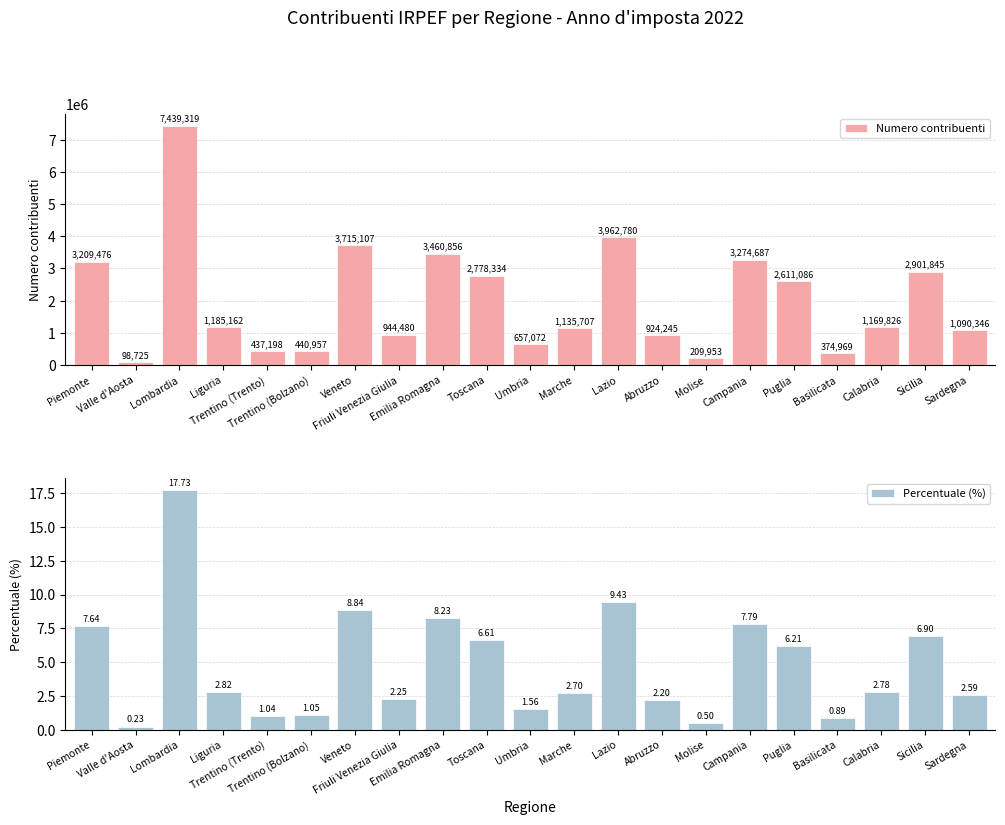

Read the Numero contribuenti value at Puglia.

2611086